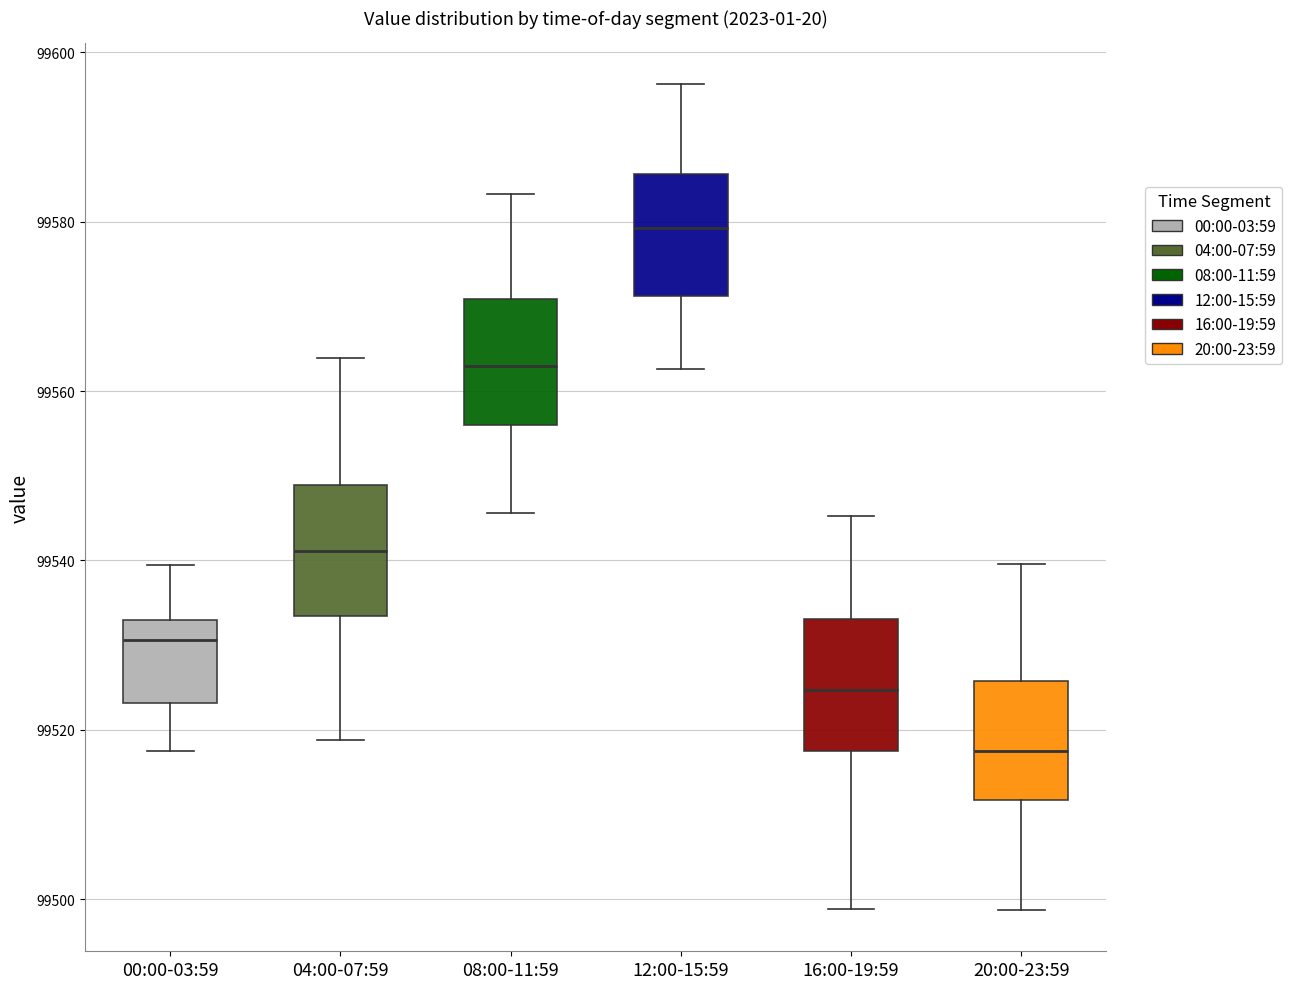

Reading left to right, transcribe this box plot: for each box, give where its median line is, the range the box spans, and where its two whiskers end, as read against the y-axis. The values are not printed on the chart, so give them approximately, as read against the axis.

00:00-03:59: median 99530, box 99524 to 99534, whiskers 99518 to 99540
04:00-07:59: median 99542, box 99534 to 99548, whiskers 99518 to 99564
08:00-11:59: median 99564, box 99556 to 99570, whiskers 99546 to 99584
12:00-15:59: median 99580, box 99572 to 99586, whiskers 99562 to 99596
16:00-19:59: median 99524, box 99518 to 99534, whiskers 99498 to 99546
20:00-23:59: median 99518, box 99512 to 99526, whiskers 99498 to 99540